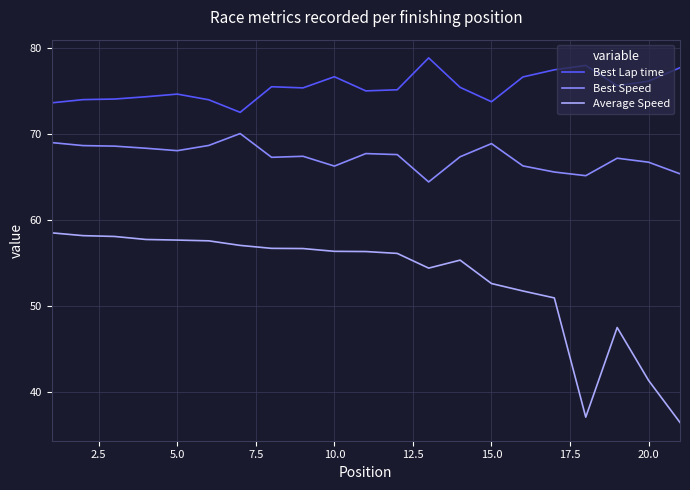

Which series has the largest total across all categories?

Best Lap time